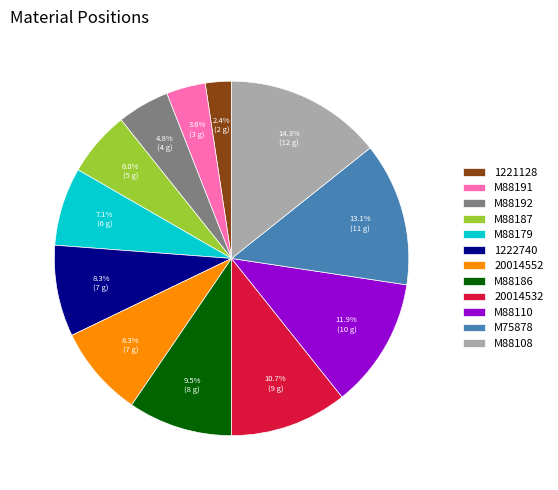

How much of the chart is everything except 20014552?

91.7%